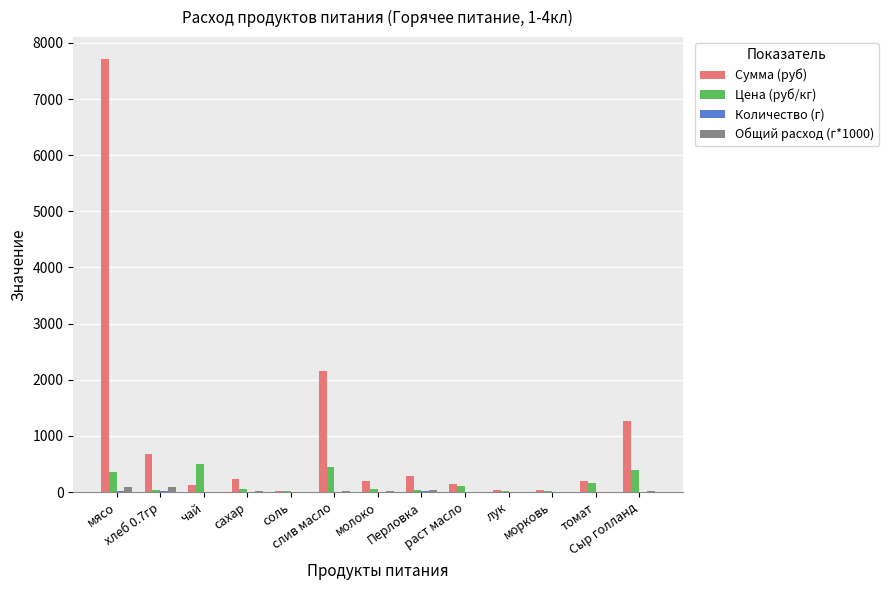

At which category is the sum across all series the highest?

мясо